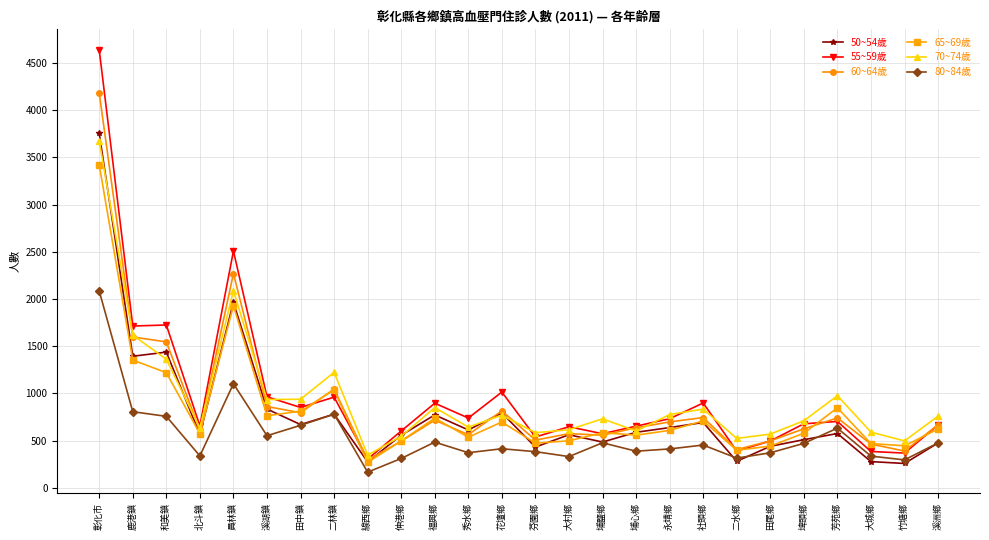

What is the value of the 65~69歲 point at the 11th from the left?

739